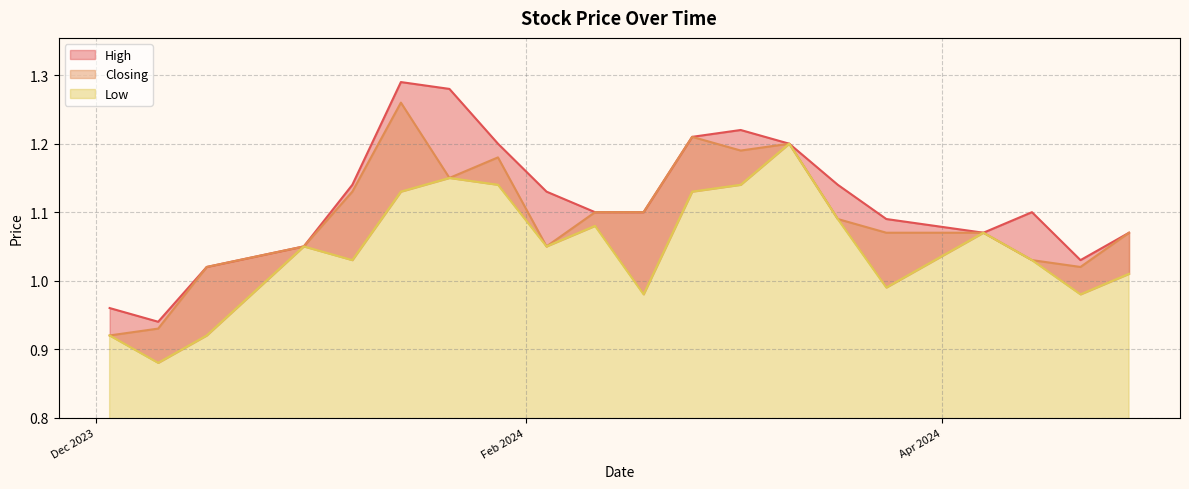

How many interior local peaks does the High series have?

3